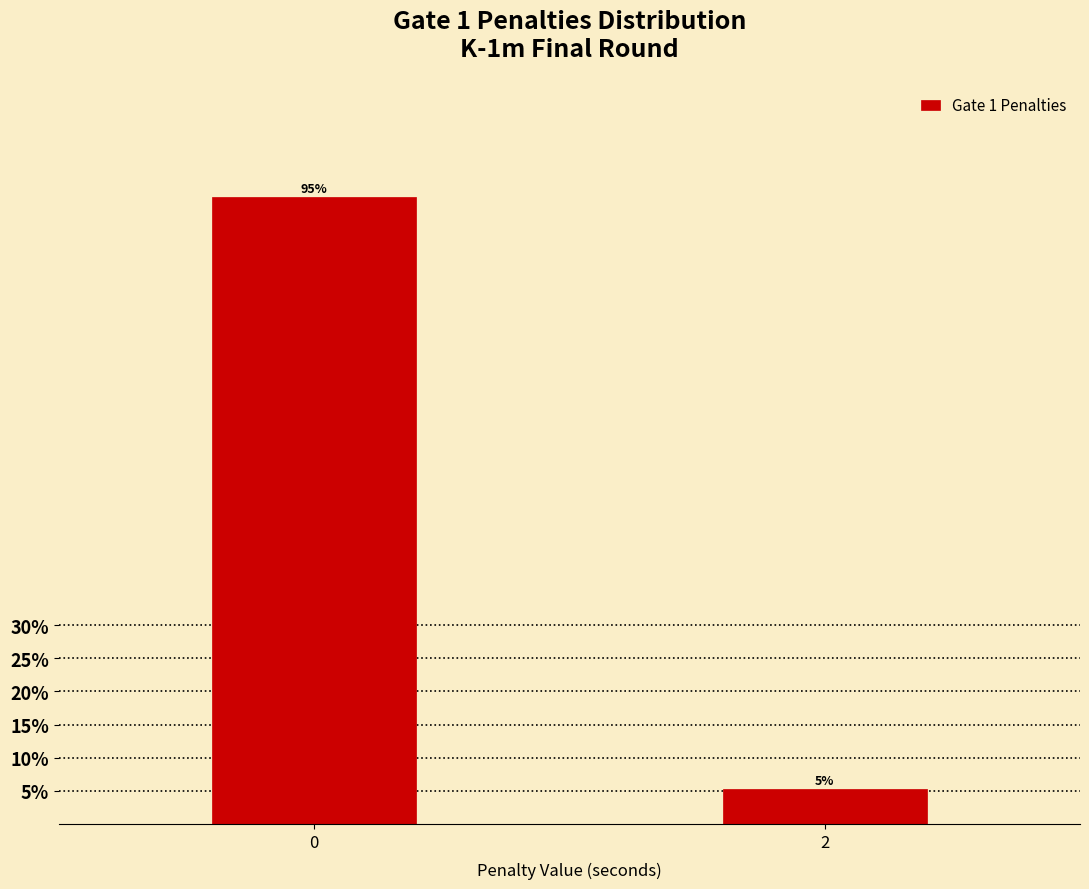

Rank the categories by value from highest to lowest.

0, 2